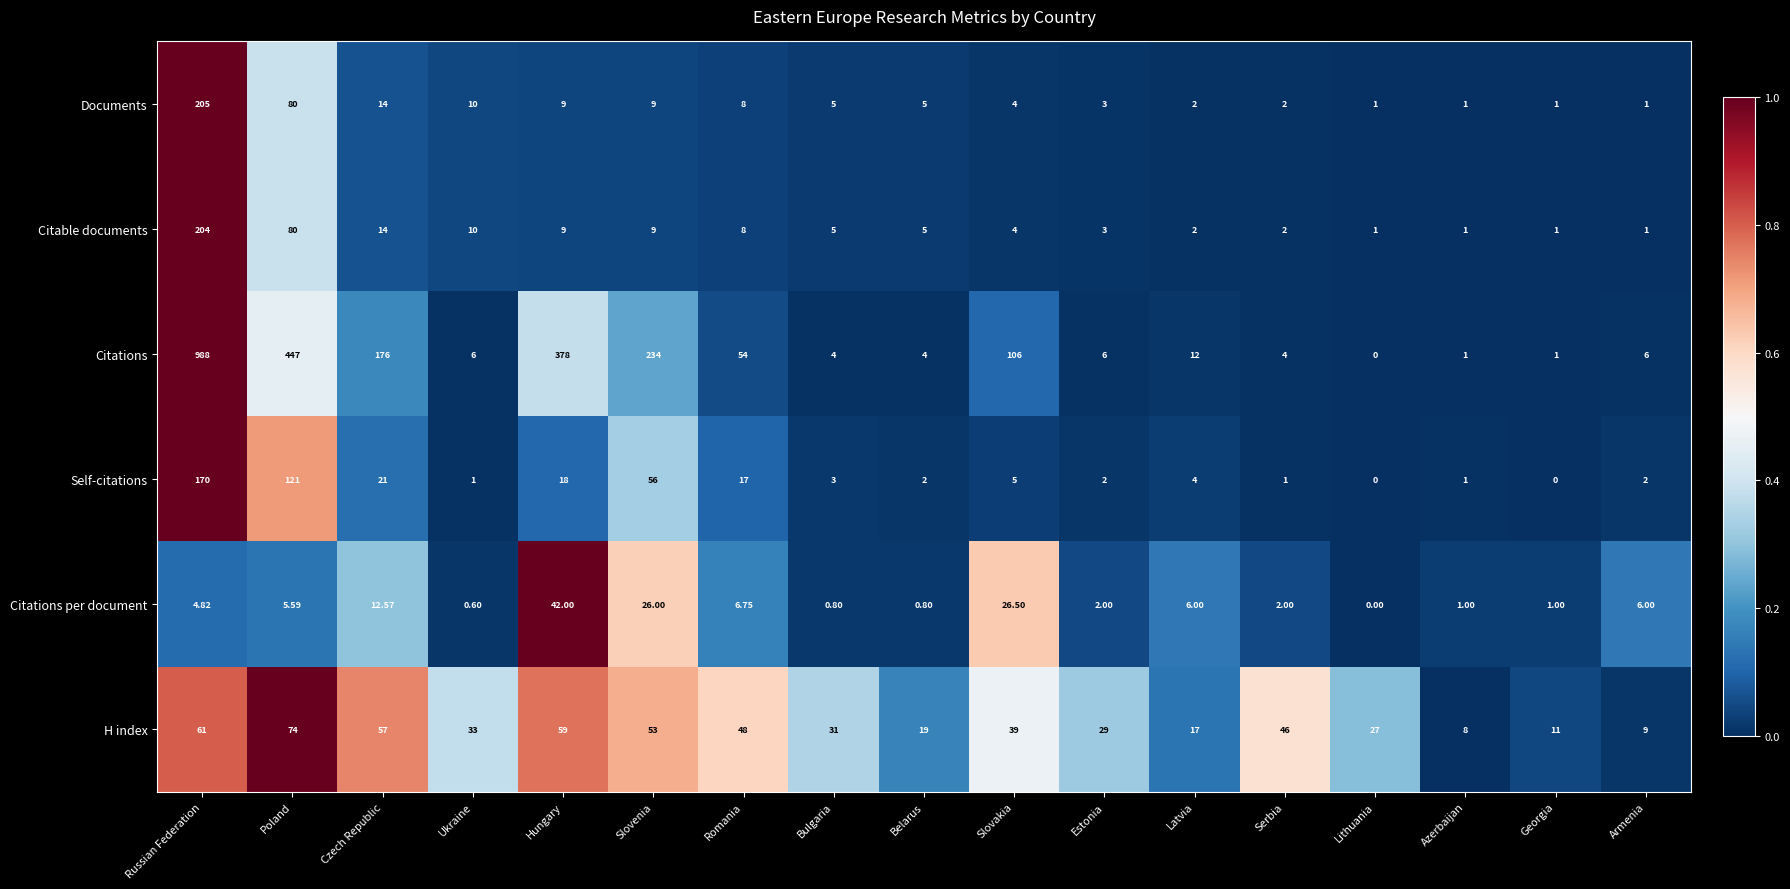

Which category has the highest value in the Citable documents series?

Russian Federation